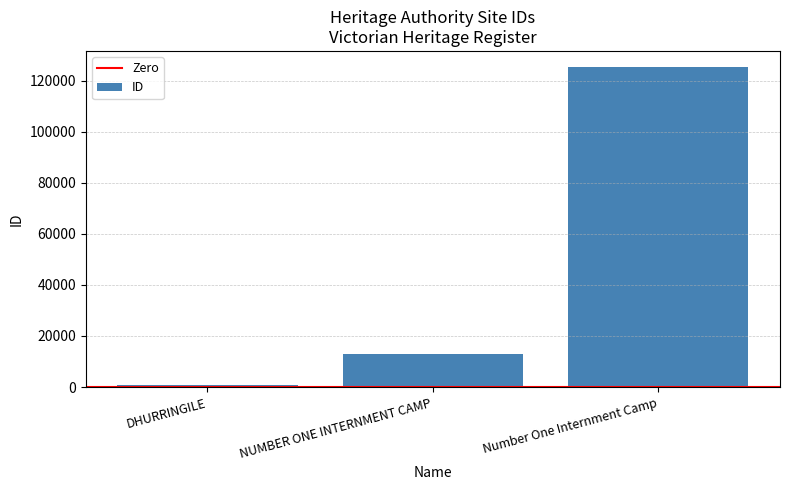

Reading left to right, extract all data points from this chart.

863	12854	125458